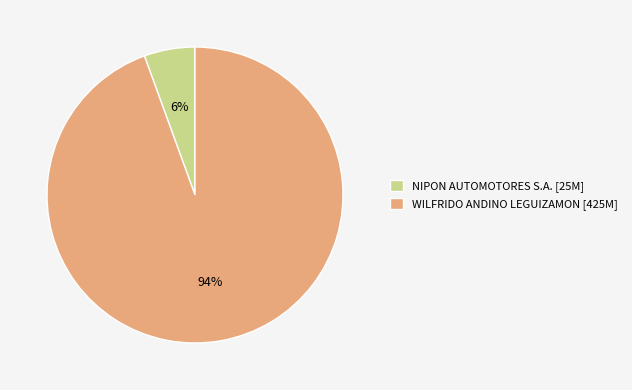

To the nearest percent, what percentage of the pie is NIPON AUTOMOTORES S.A.?

6%